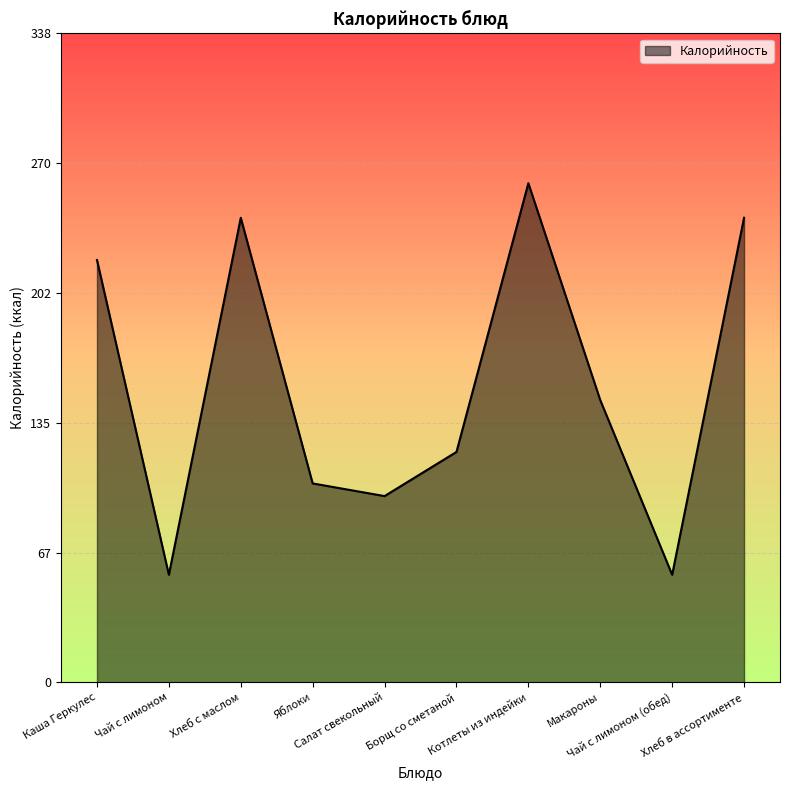

What is the ratio of the value at Каша Геркулес to the value at Макароны?

1.5